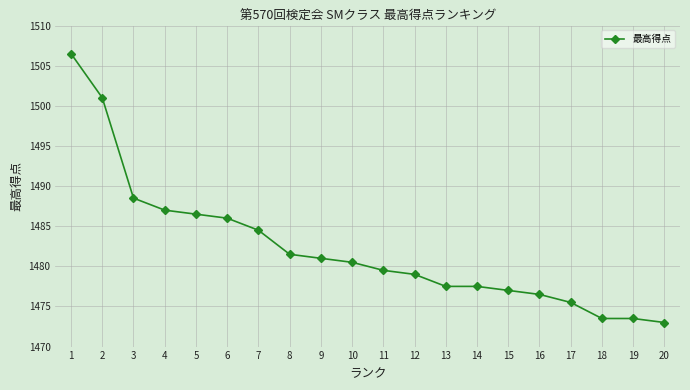

Which category has the lowest value across all series?

20